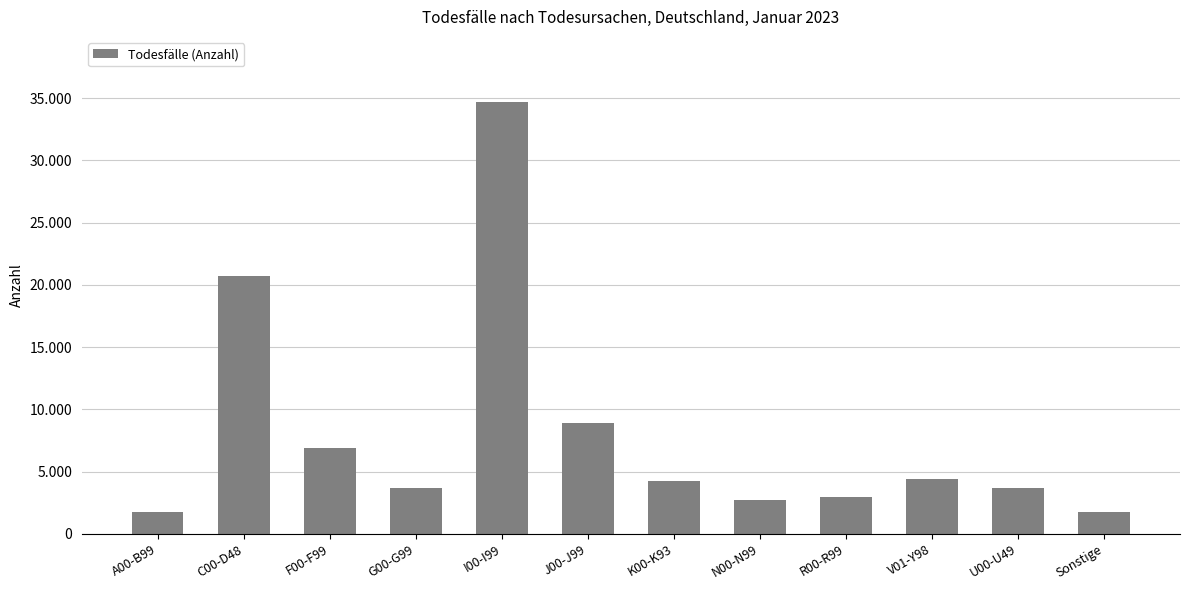

Which category has the highest value across all series?

I00-I99